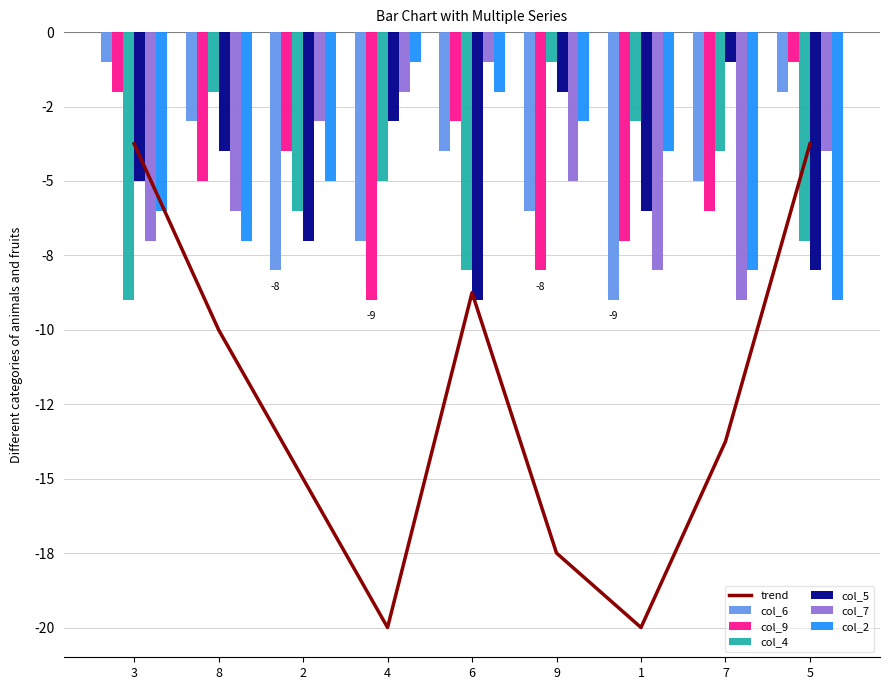

True or false: col_5 has a value of -3 at 9.

False